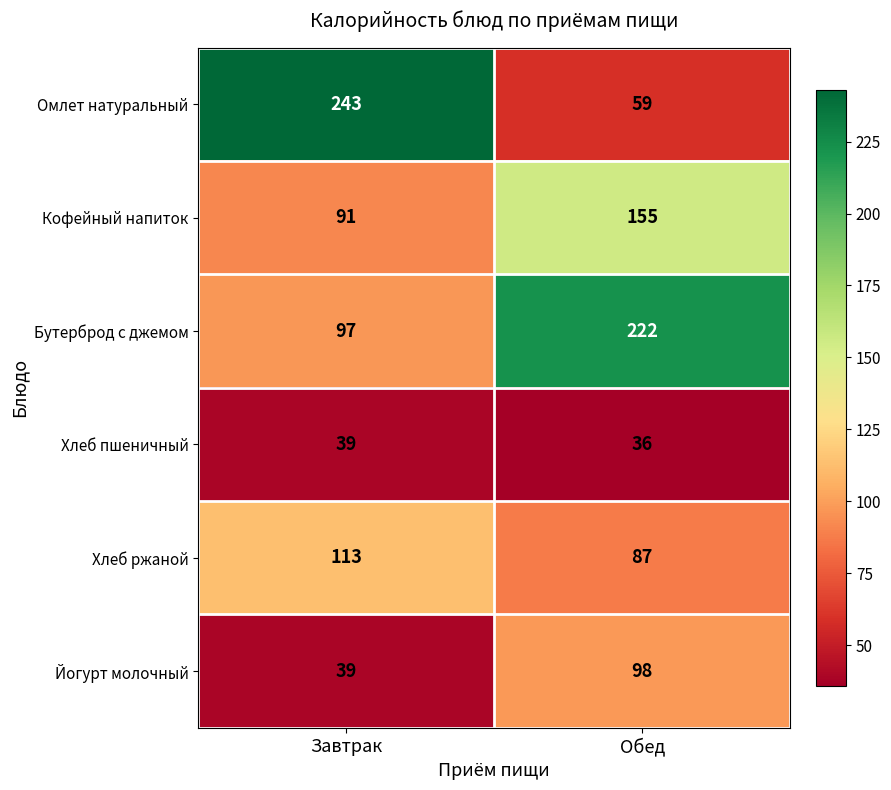

Reading right to left, what are all the values shown in this chart?

Омлет натуральный: Обед=59	Завтрак=243
Кофейный напиток: Обед=155	Завтрак=91
Бутерброд с джемом: Обед=222	Завтрак=97
Хлеб пшеничный: Обед=36	Завтрак=39
Хлеб ржаной: Обед=87	Завтрак=113
Йогурт молочный: Обед=98	Завтрак=39